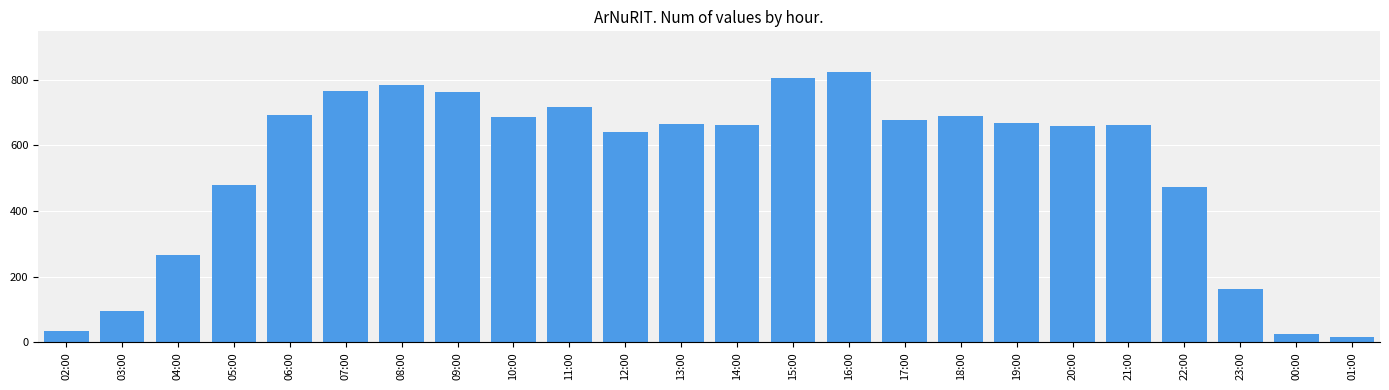

Which label corresponds to the smallest value in the chart?

01:00